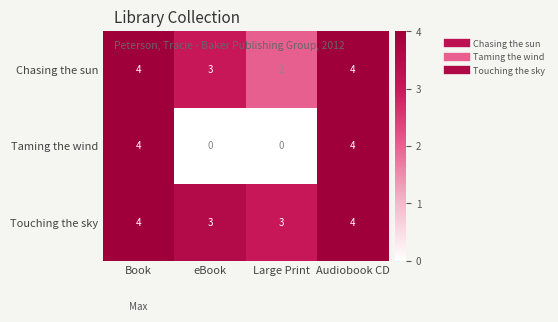

Count the Chasing the sun values in the range 3 to 4.

3